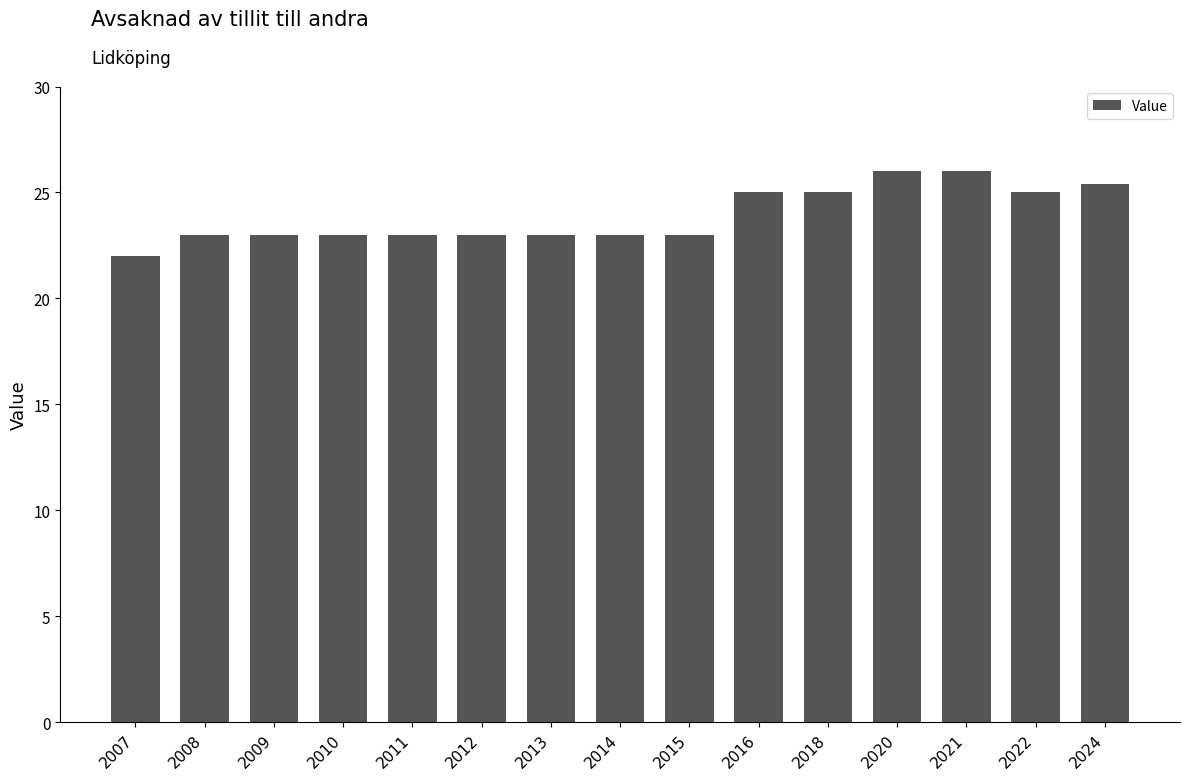

What is the value of the 1st bar from the left?

22.0